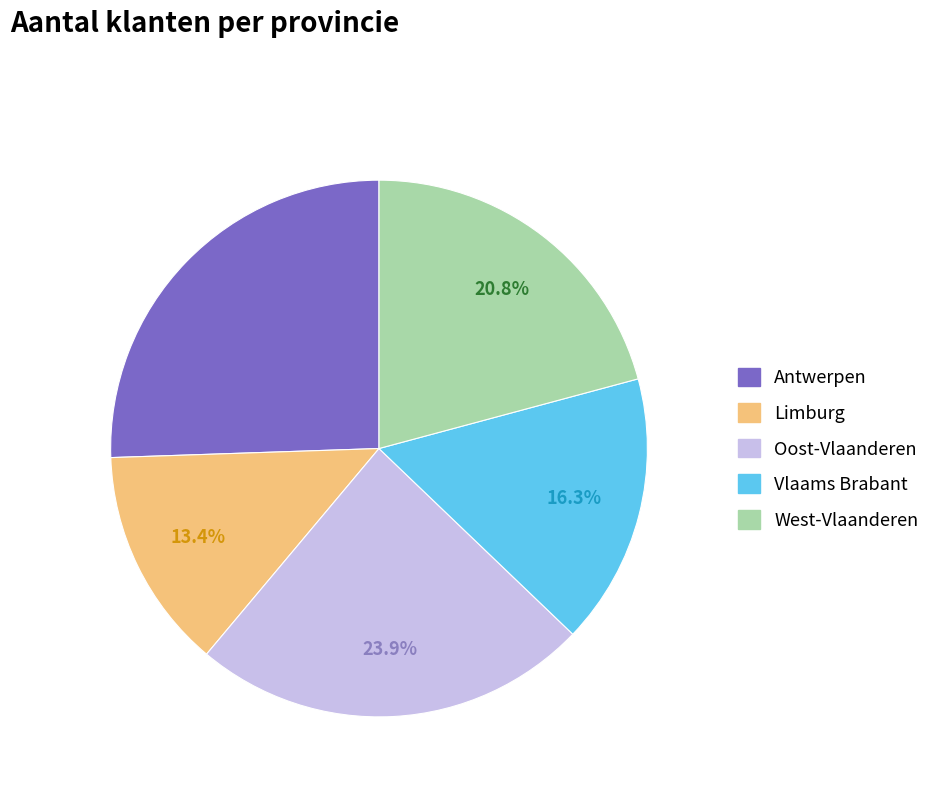

Which slice is the smallest?

Limburg